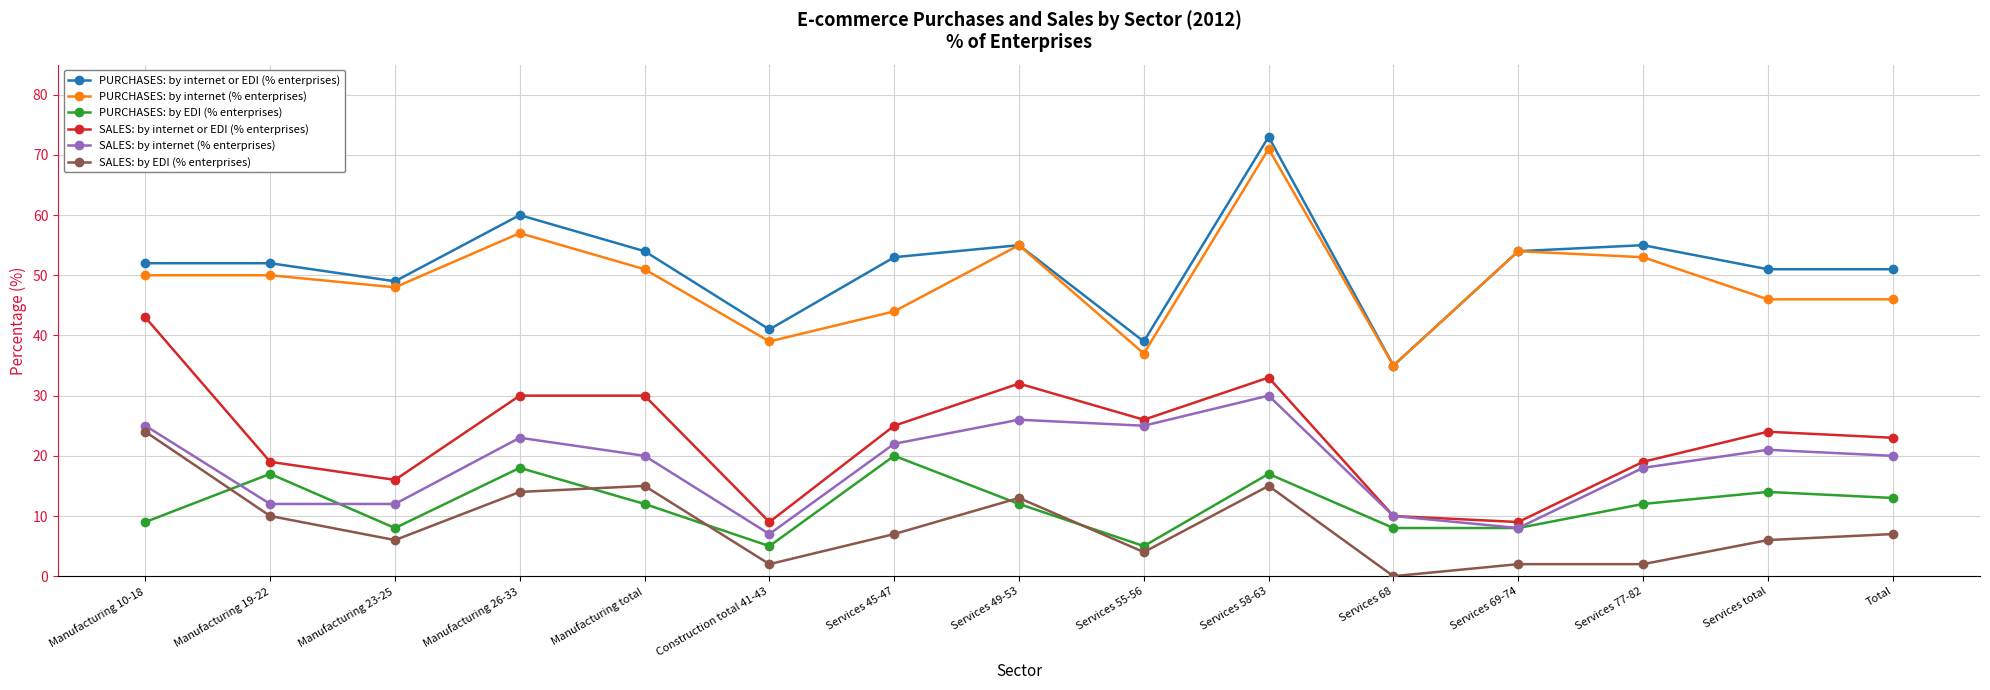

How many lines are shown in the chart?

6